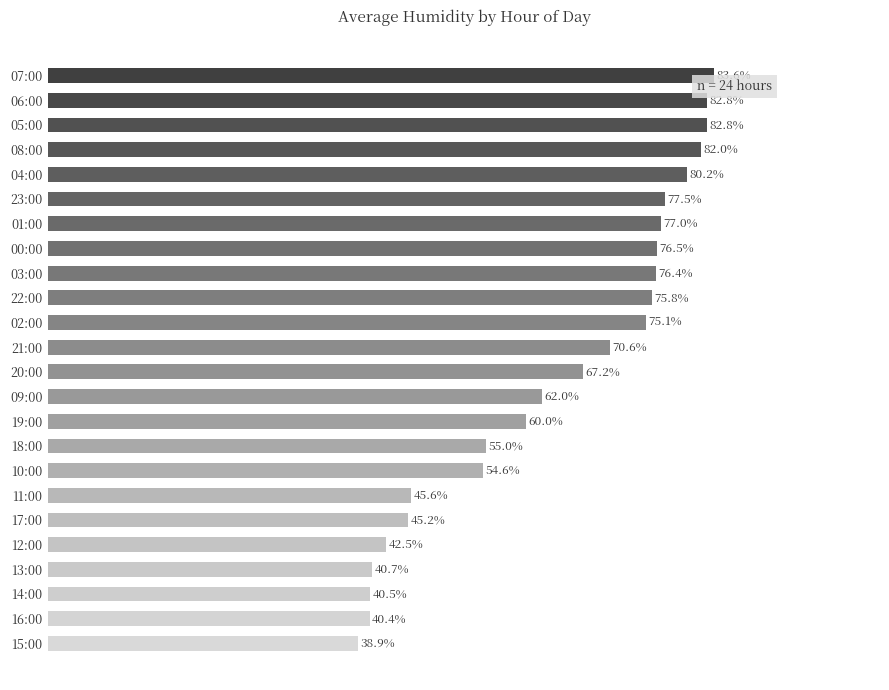

Which has a higher value, 06:00 or 19:00?

06:00